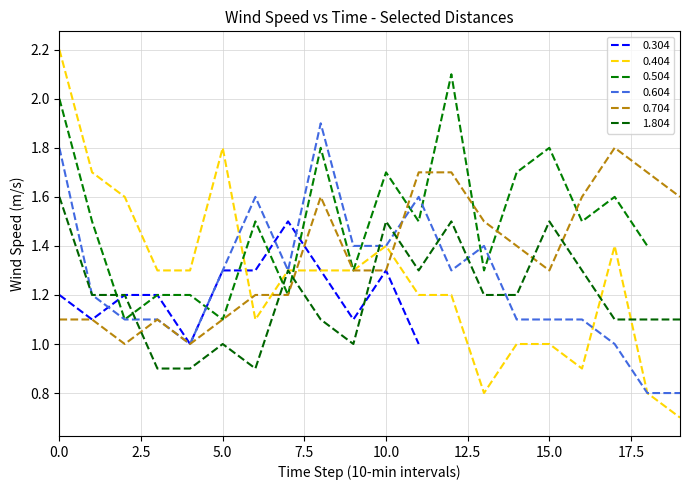

Is it true that 1.804 equals 1.6 at 5.0?

False